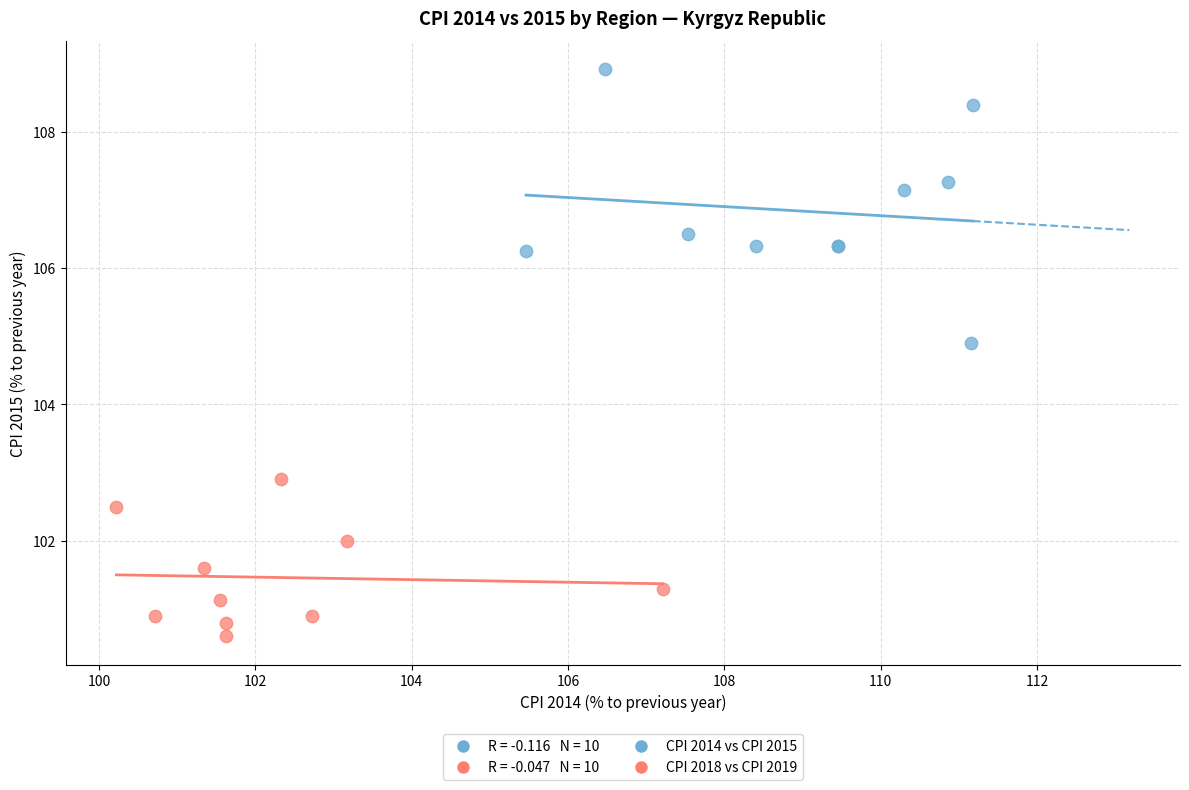

Which series has the largest Y range (max minus min)?

CPI 2014 vs CPI 2015